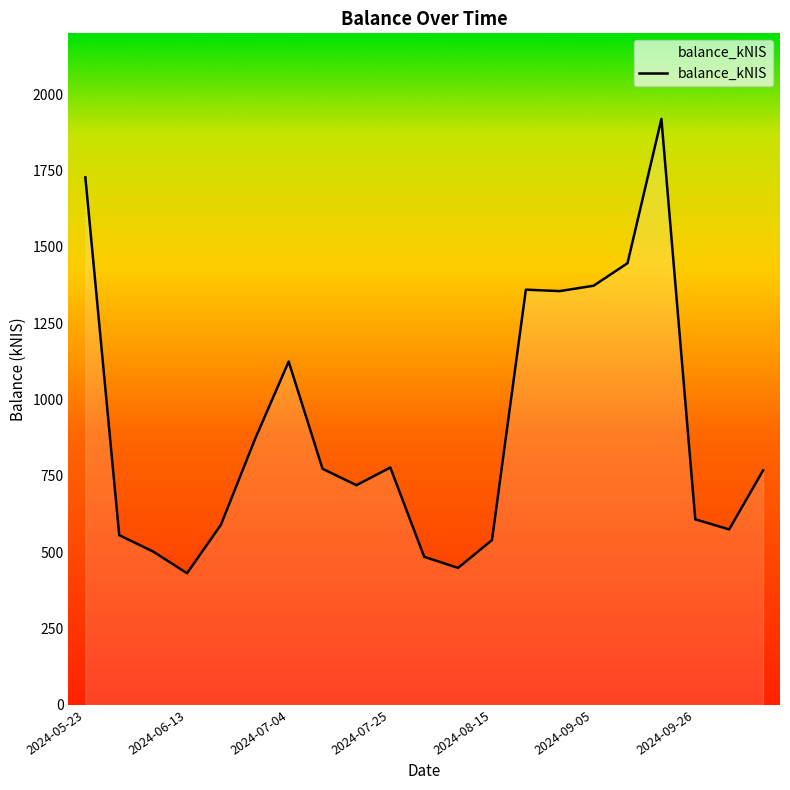

What is the maximum value shown in the chart?

1919.6